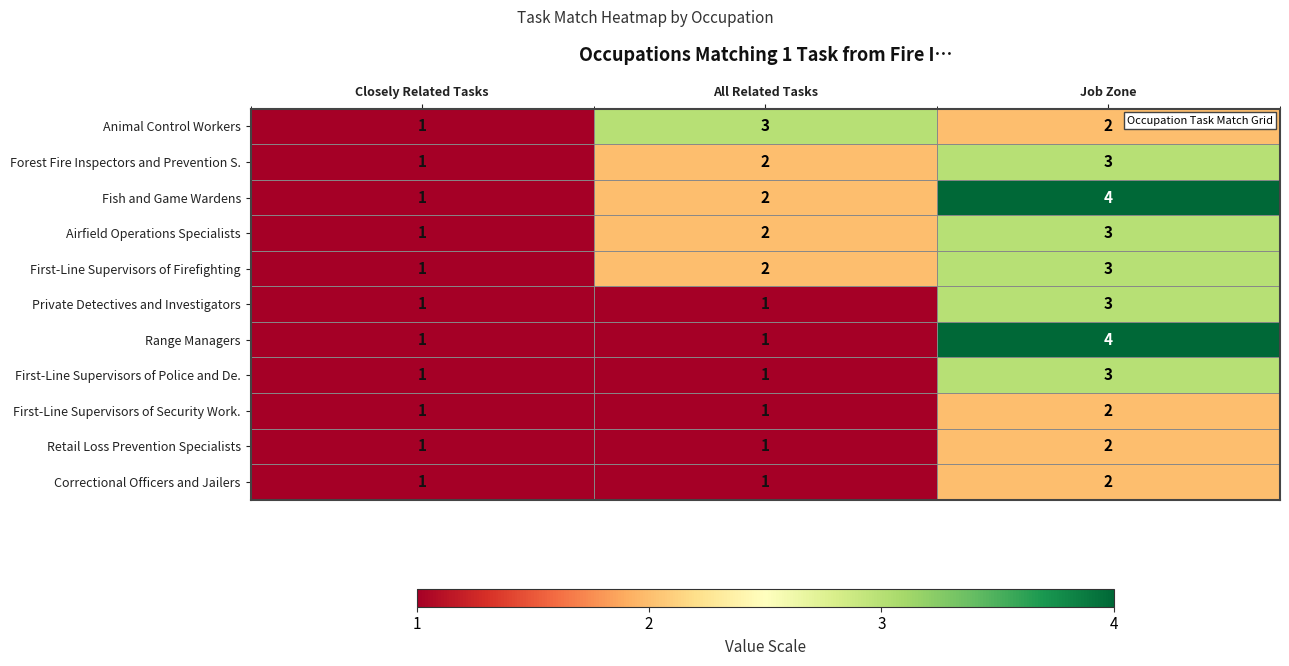

Count the number of categories in the chart.

3